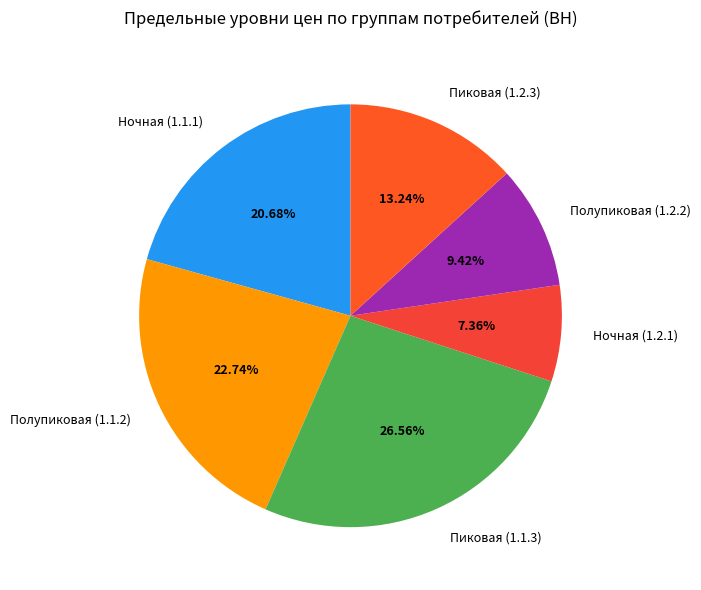

True or false: Пиковая (1.1.3) accounts for 27% of the total.

True